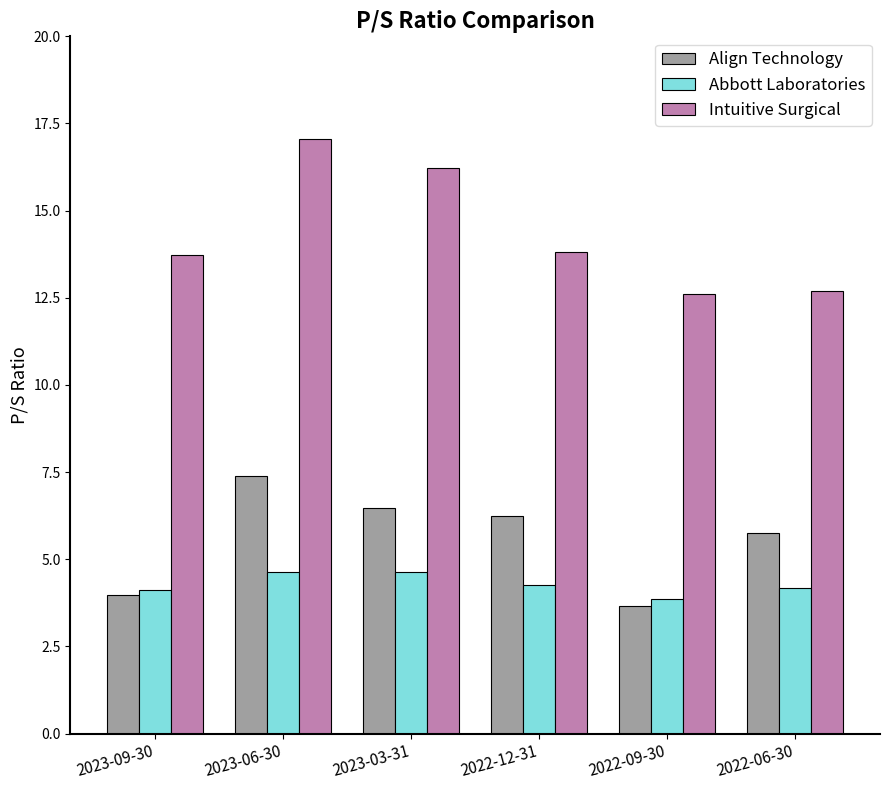

What are all the series names shown in the legend?

Align Technology, Abbott Laboratories, Intuitive Surgical